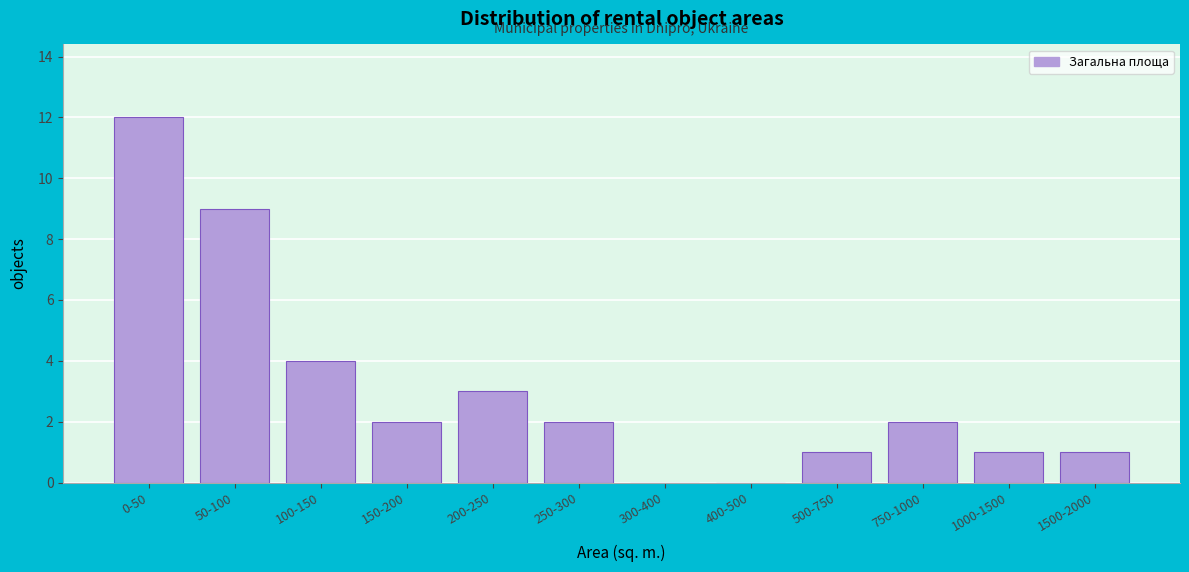

Reading left to right, extract all data points from this chart.

0-50=12	50-100=9	100-150=4	150-200=2	200-250=3	250-300=2	300-400=0	400-500=0	500-750=1	750-1000=2	1000-1500=1	1500-2000=1